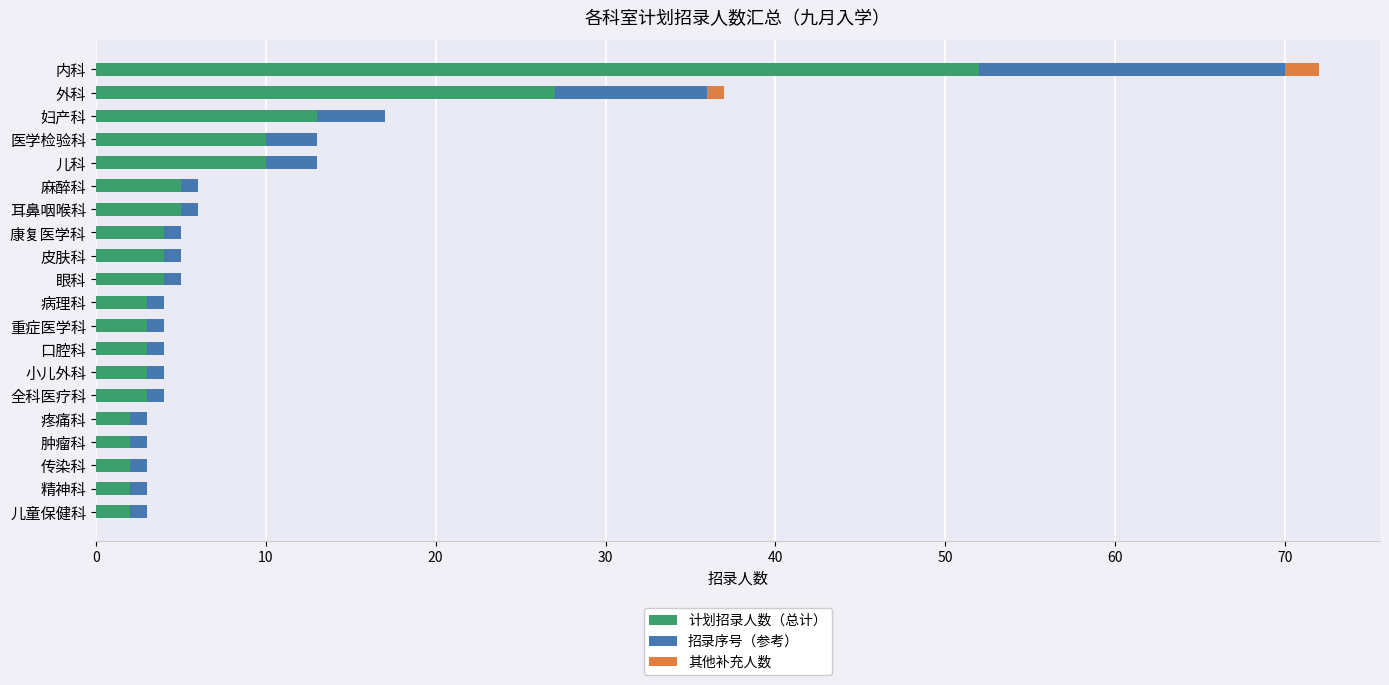

Is it true that 计划招录人数（总计） equals 2 at 肿瘤科?

True